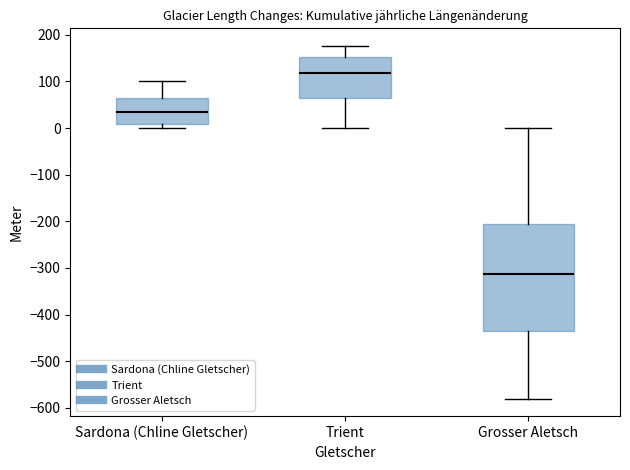

Which box's median line is the lowest?

Grosser Aletsch